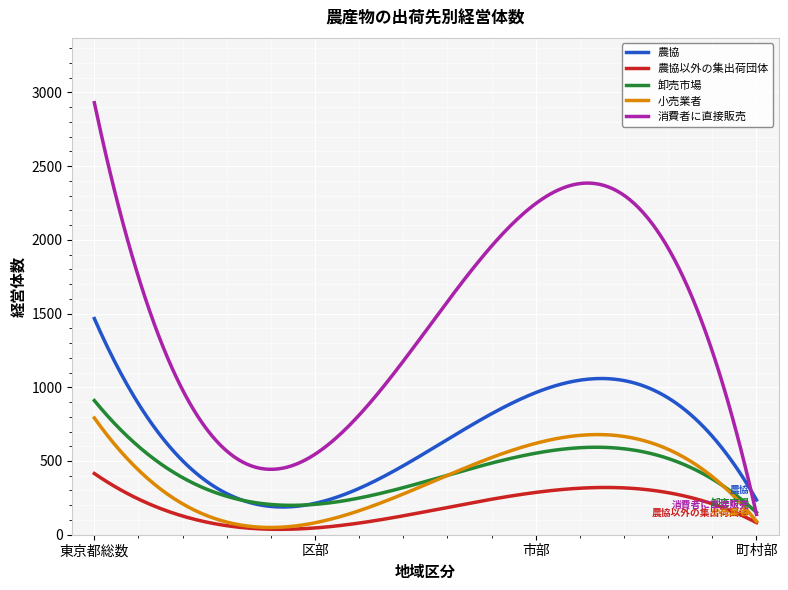

True or false: 農協 and 小売業者 intersect in this chart.

False